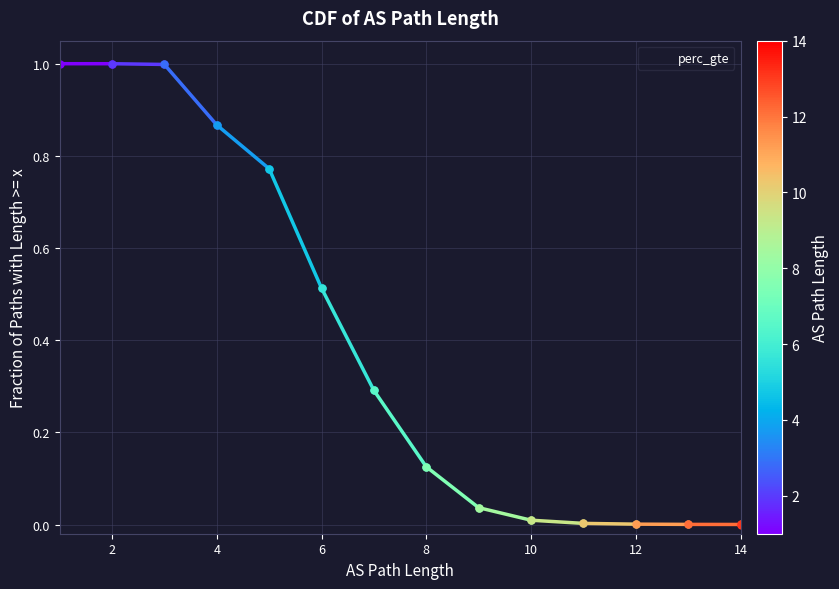

At which label is the value closest to 0?

14